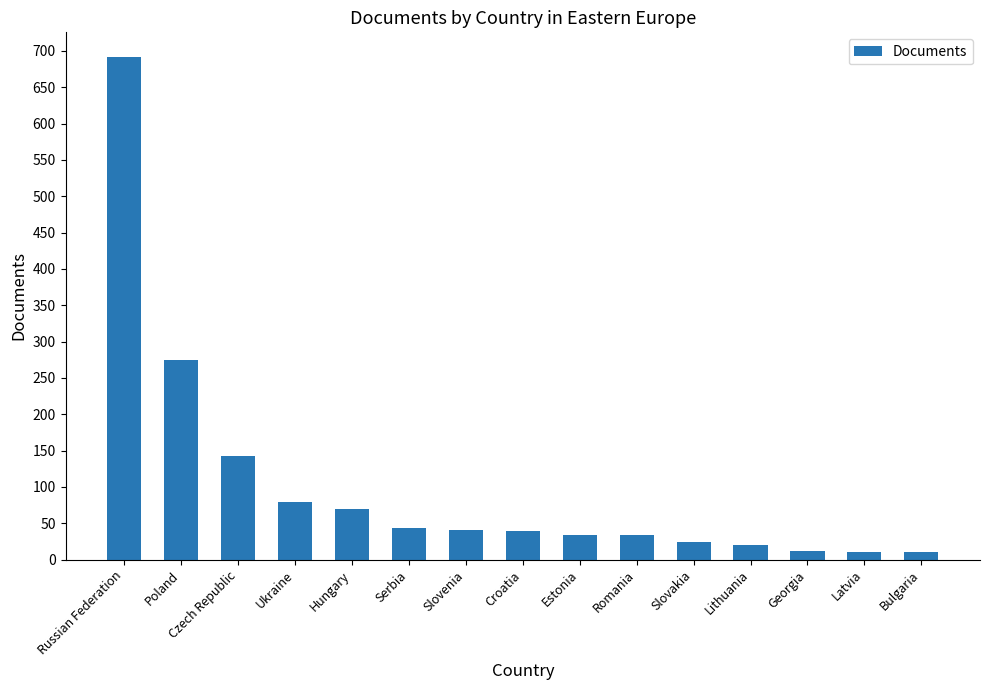

What is the change in value from Serbia to Romania?

-9